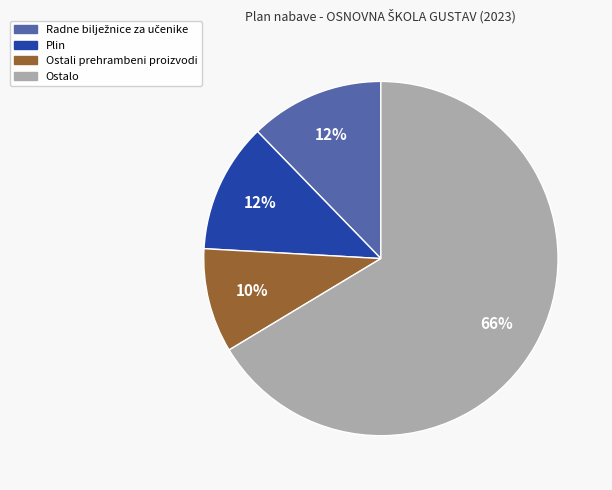

To the nearest percent, what is the average slice percentage?

25%